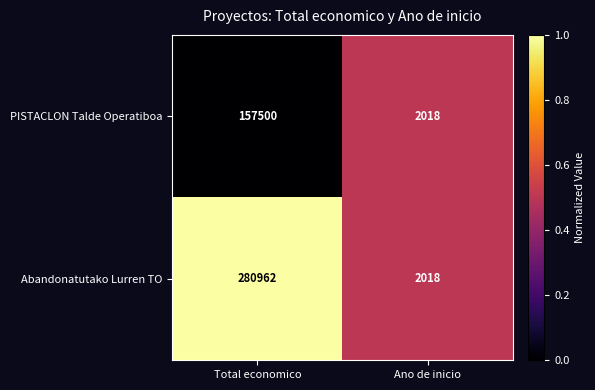

What value does the Abandonatutako Lurren TO series have at Total economico, to the nearest 100?

281000